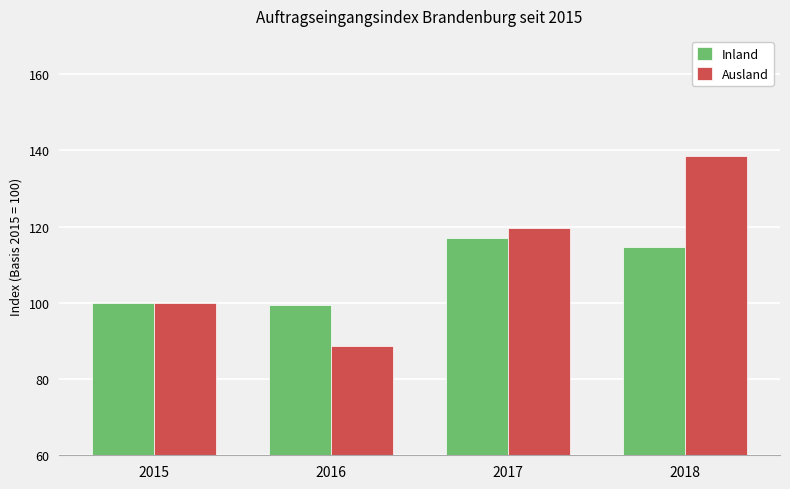

What is the value of the Ausland bar at the 1st from the left?

100.0